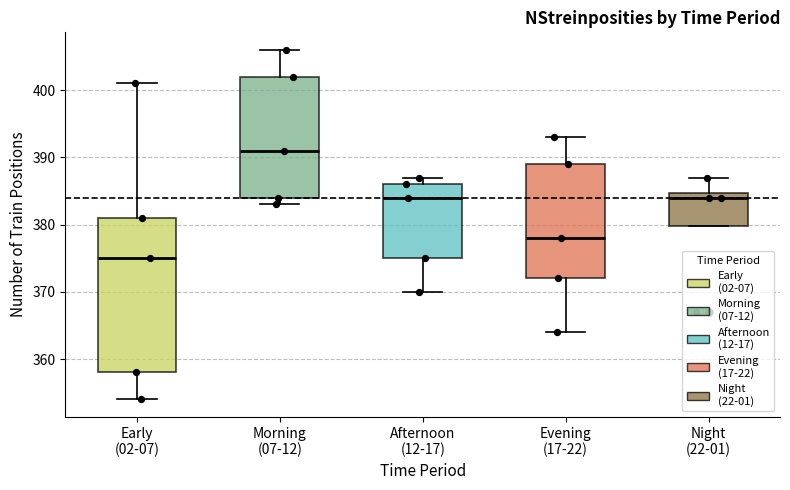

Which box's median line is the highest?

Morning (07-12)